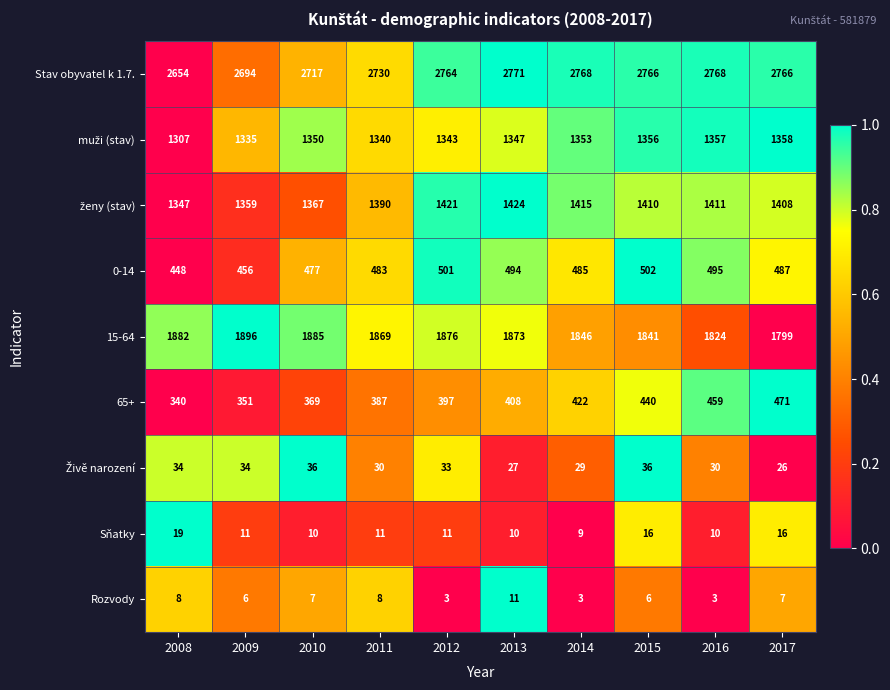

At which category does the chart reach its peak across all series?

2013